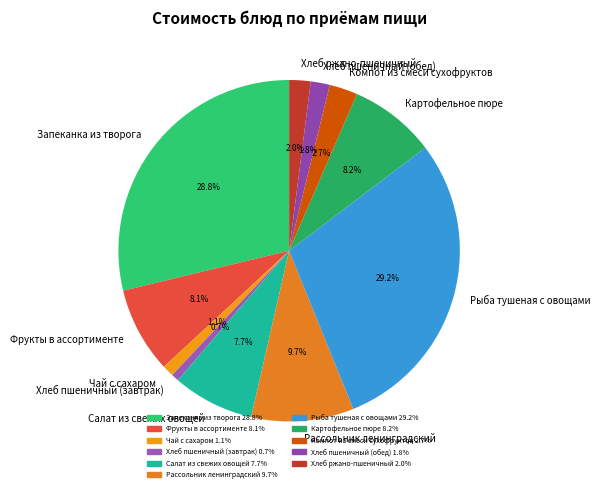

Is there any slice that represents more than half of the pie?

No